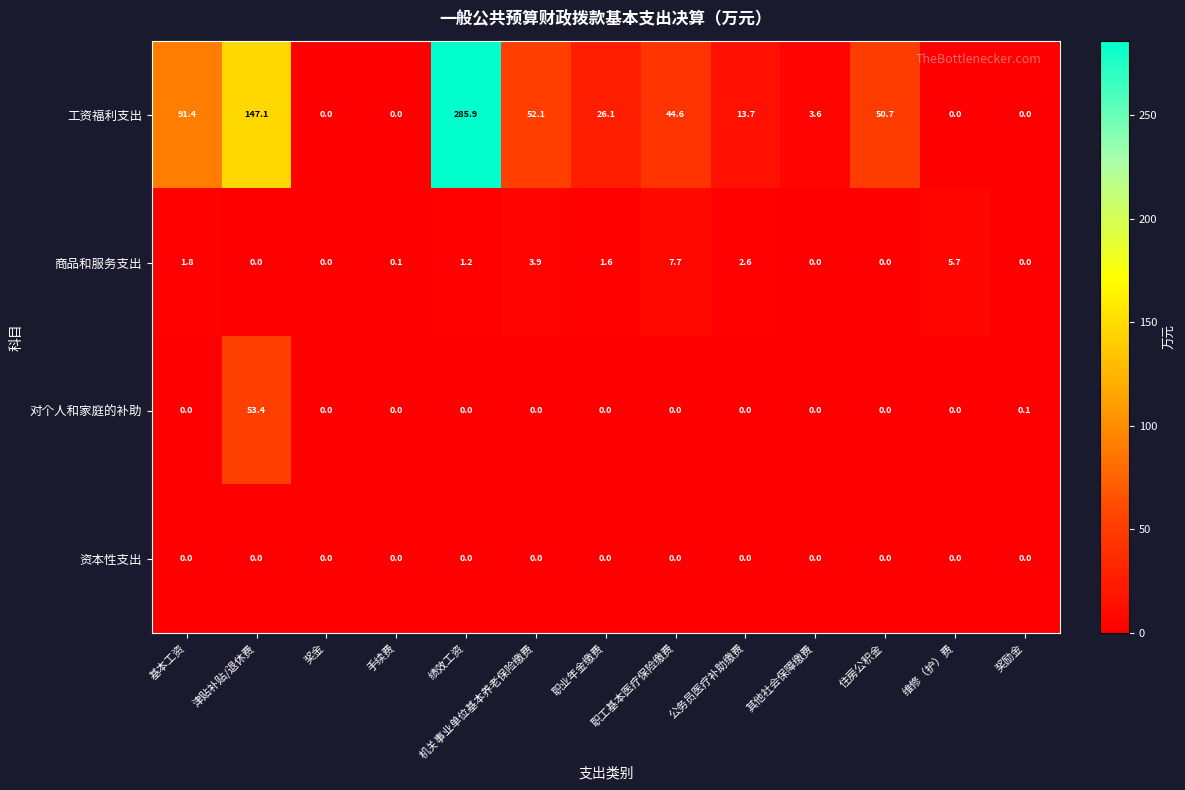

Which series changed the most between 公务员医疗补助缴费 and 住房公积金?

工资福利支出